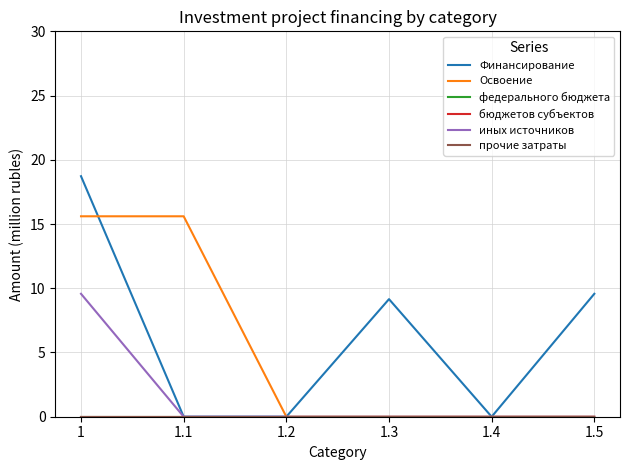

Does the chart display data point markers on the line(s)?

No